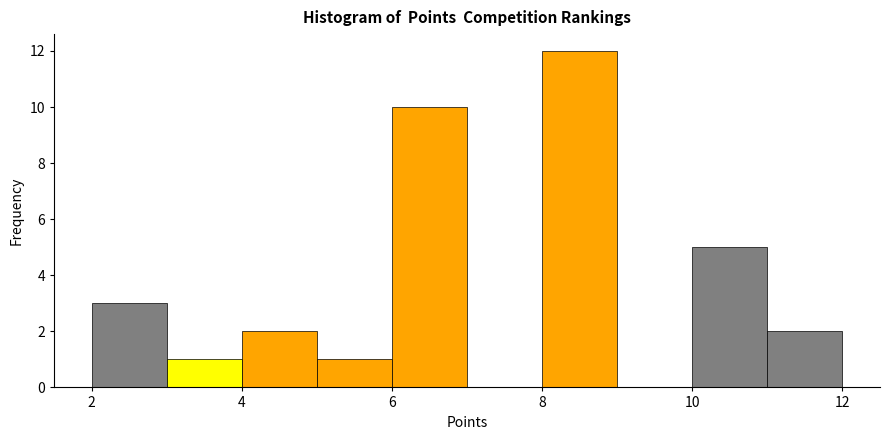

Over which range of the x-axis is the bar tallest?

8 to 9